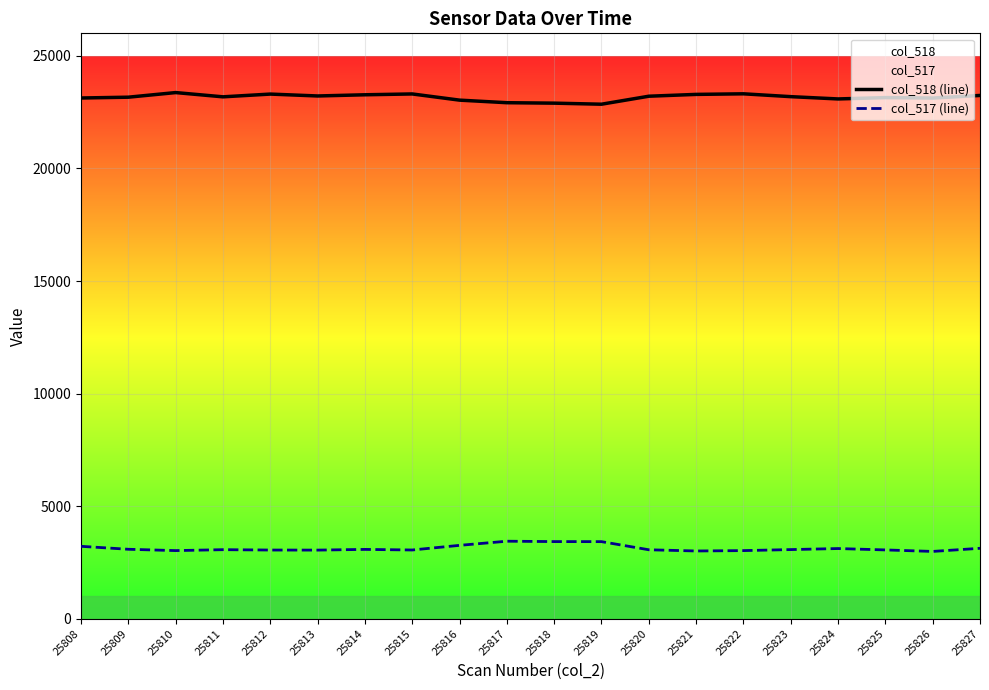

True or false: col_518 (line) and col_517 (line) cross at least once.

False